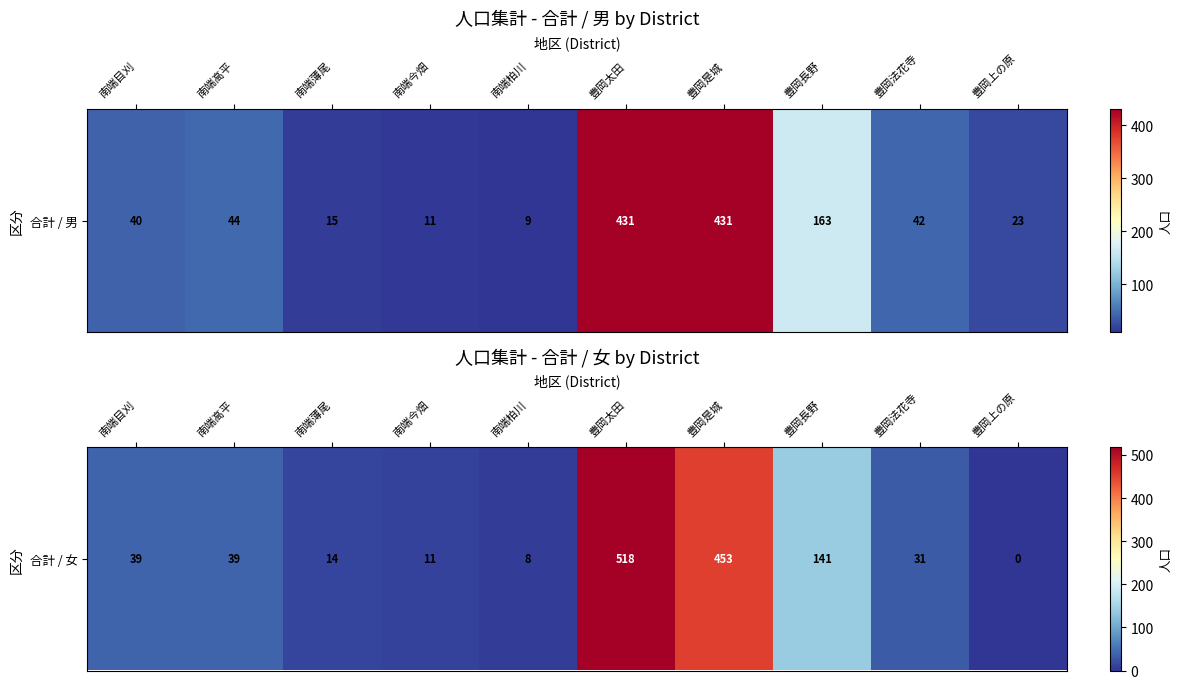

Between 南端柏川 and 豊岡法花寺, which is larger?

豊岡法花寺